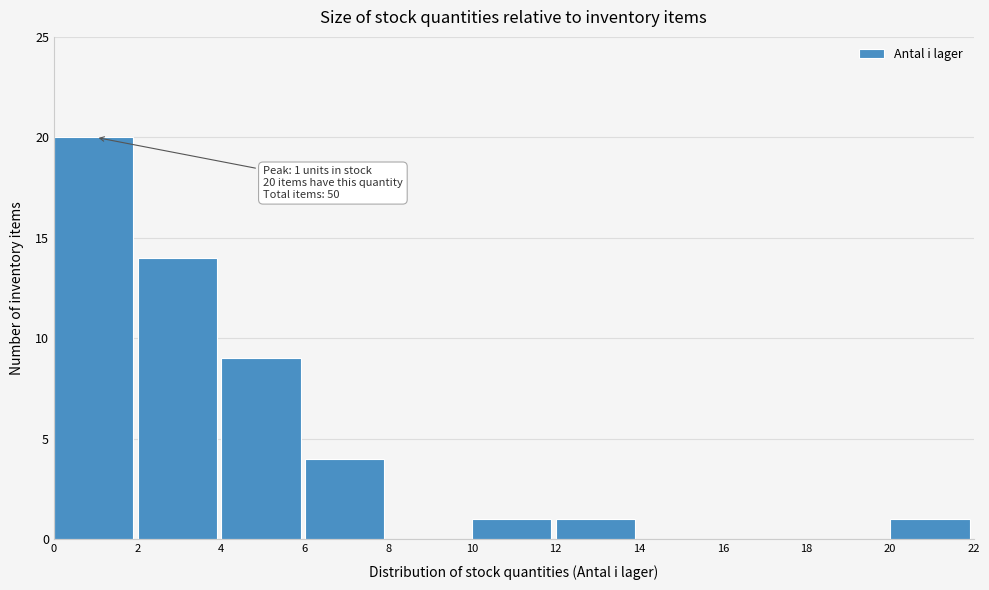

Which range on the x-axis has the tallest bar?

0 to 2